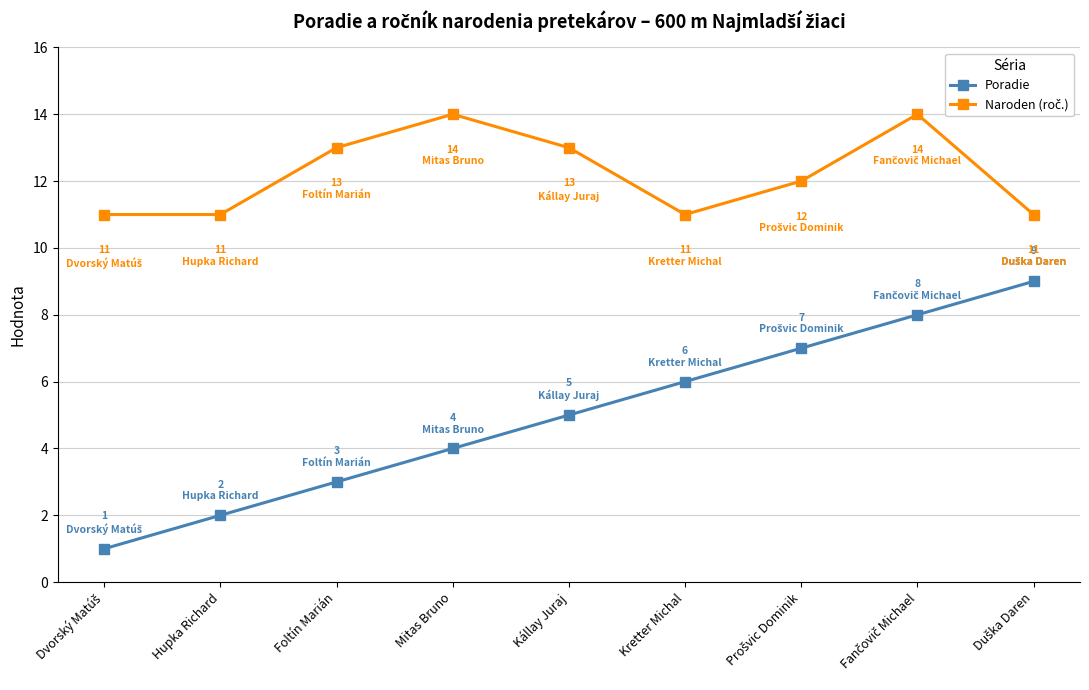

What is the total value across all series at Foltín Marián?

16